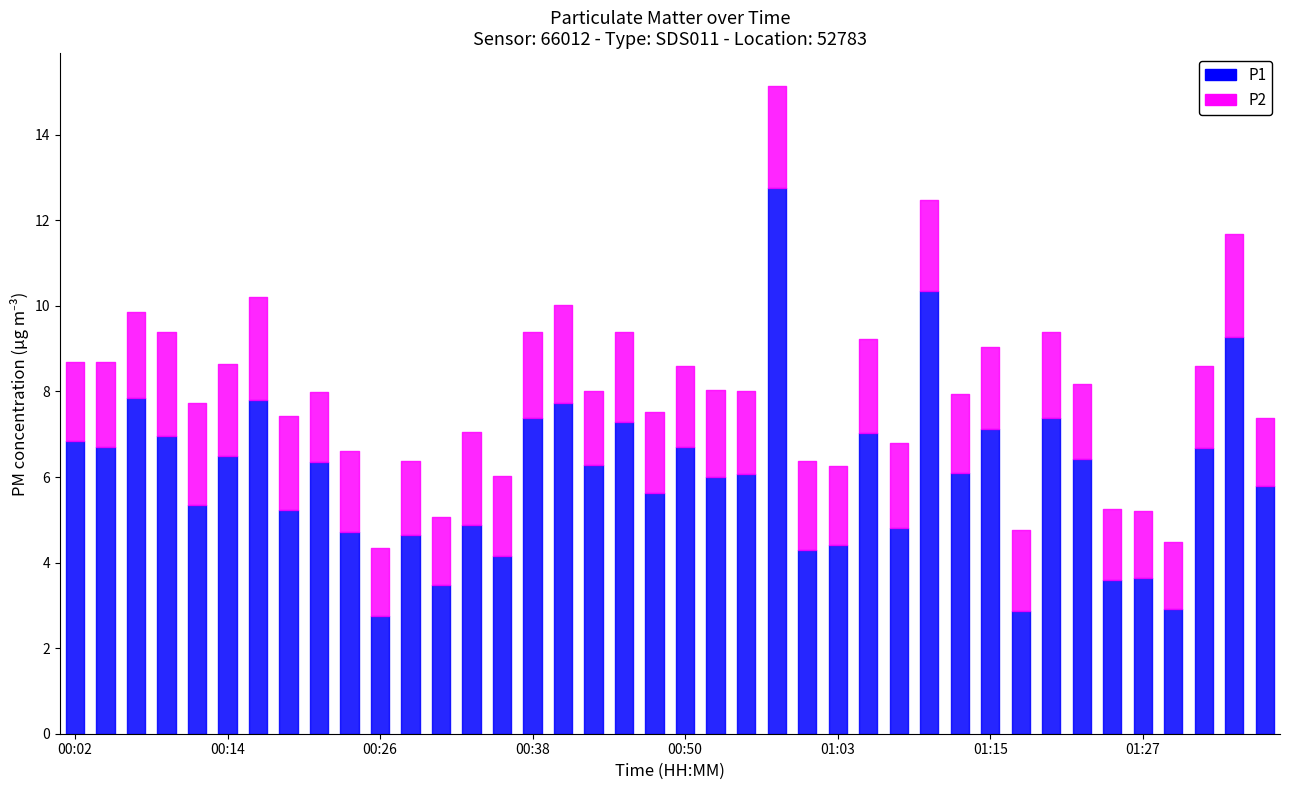

How many lines are shown in the chart?

2